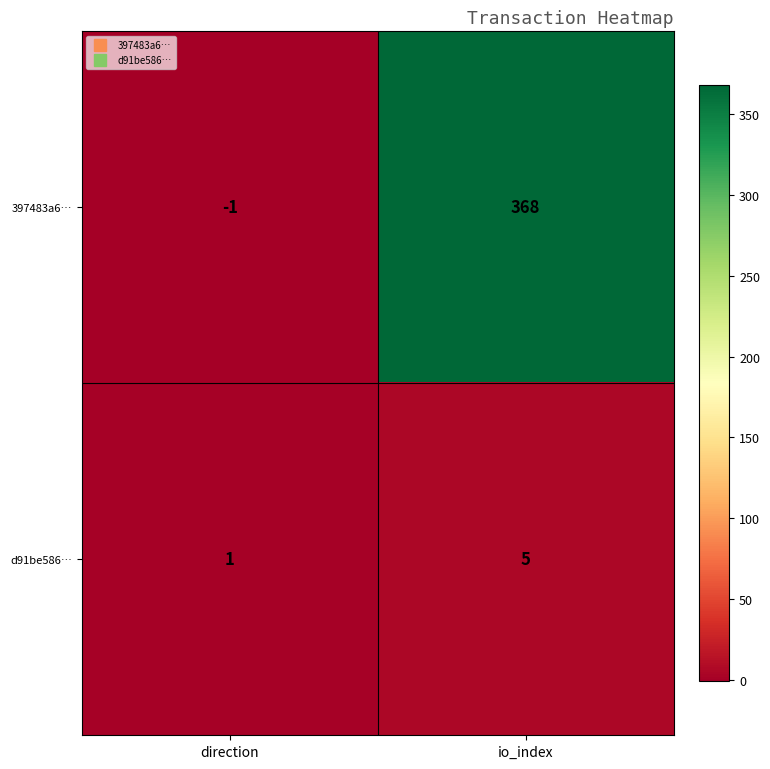

Which series has the largest total across all categories?

397483a6…